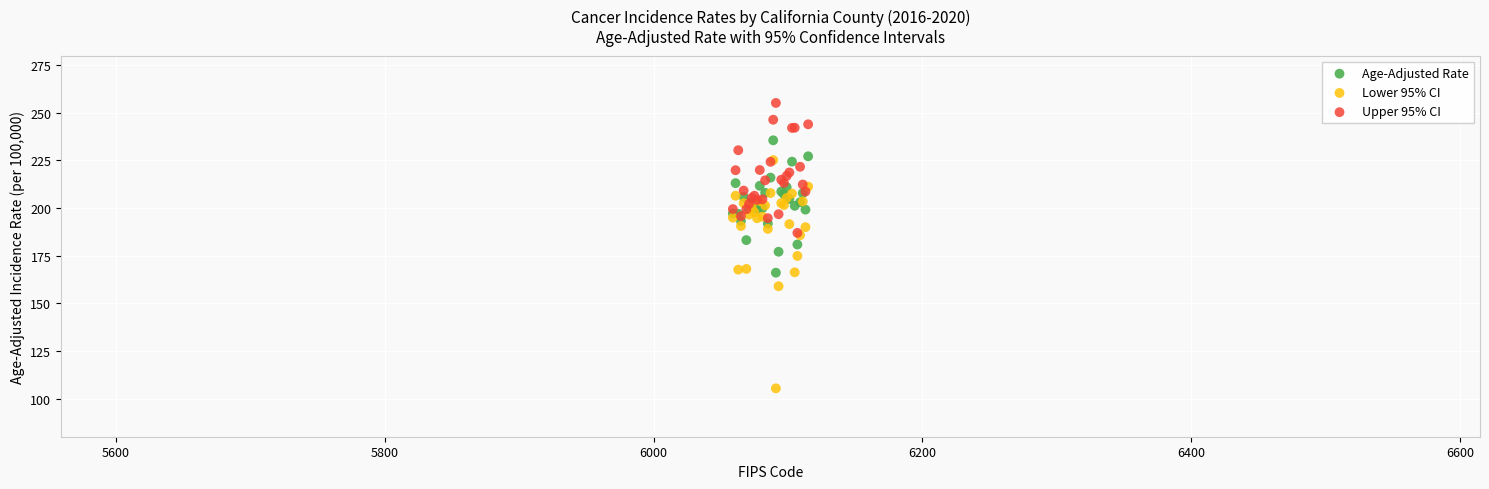

Which series contains the highest Y value?

Upper 95% CI